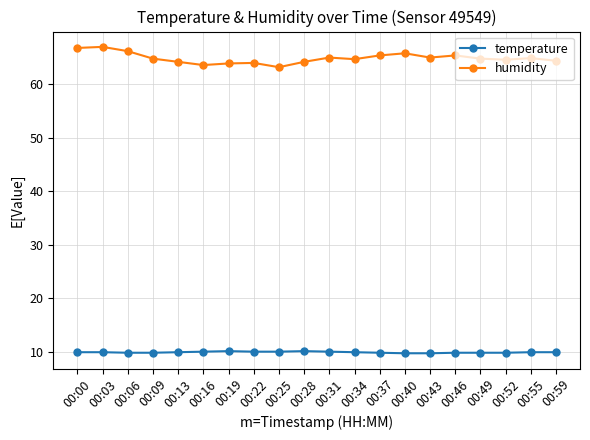

What is the sum of the humidity values at 00:03 and 00:09?

131.8